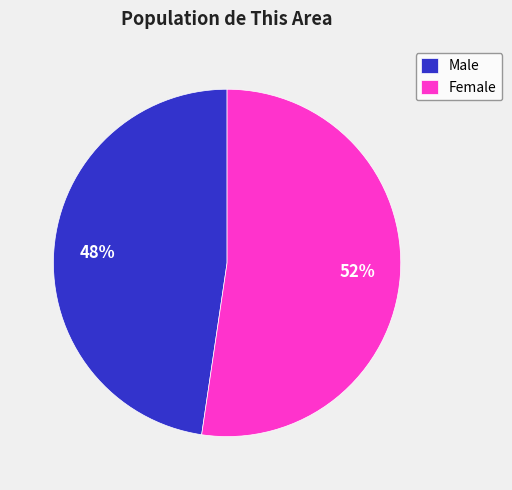

To the nearest percent, what percentage of the pie is Male?

48%